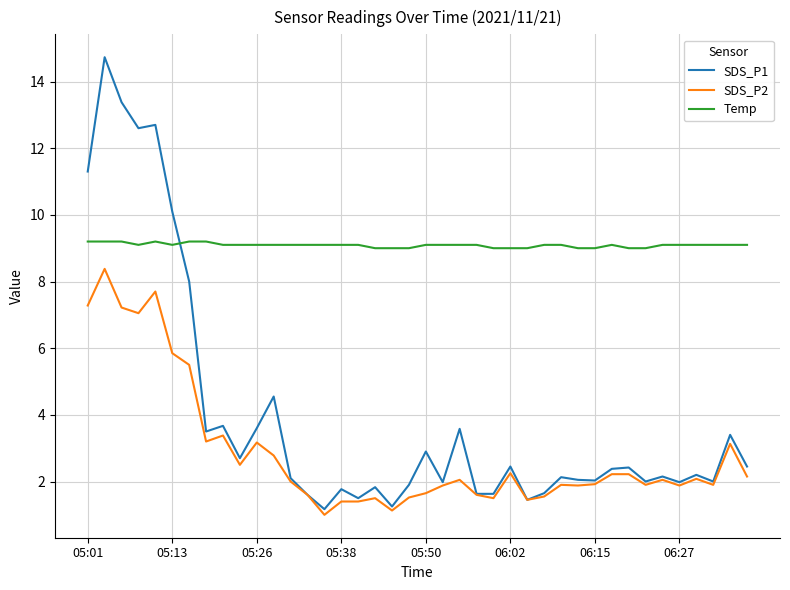

True or false: Temp and SDS_P1 cross at least once.

True